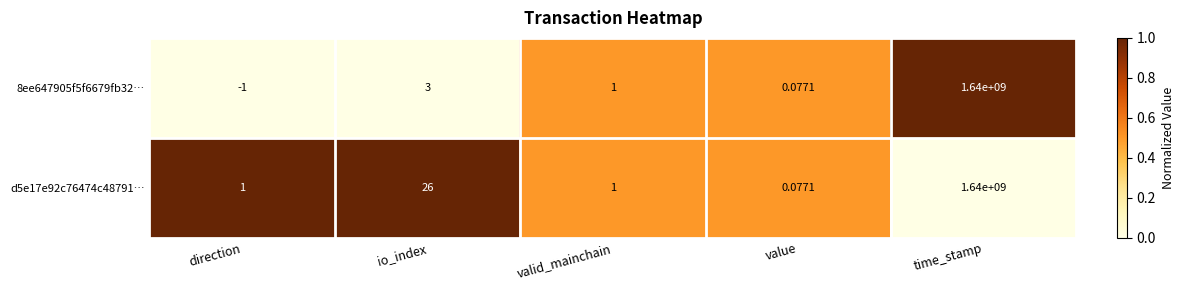

Is the value of d5e17e92c76474c48791… at direction greater than the value of 8ee647905f5f6679fb32… at io_index?

No